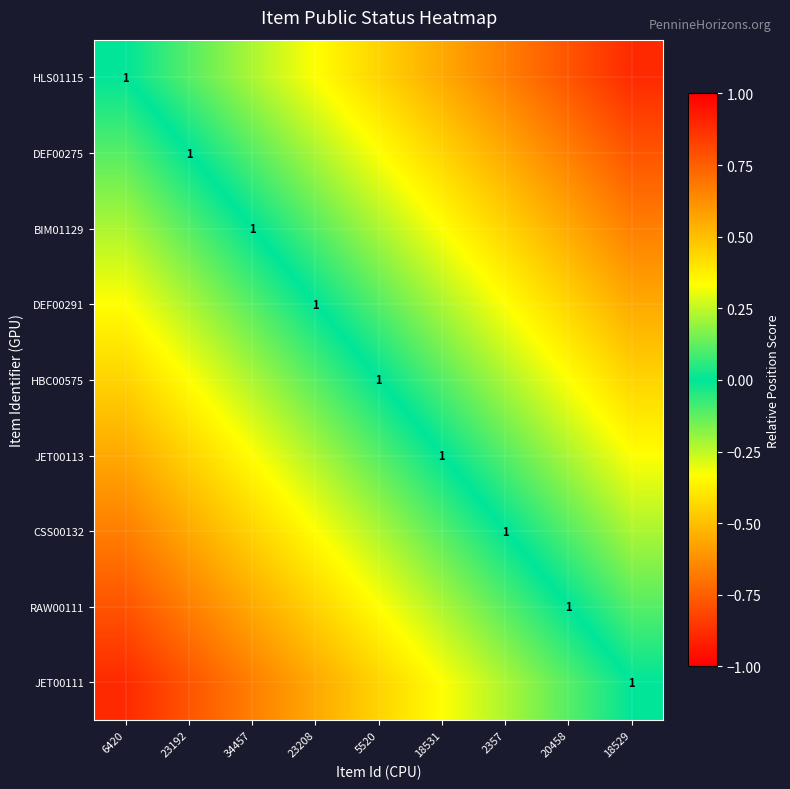

The value of DEF00275 at 2357 is -0.3. True or false?

False